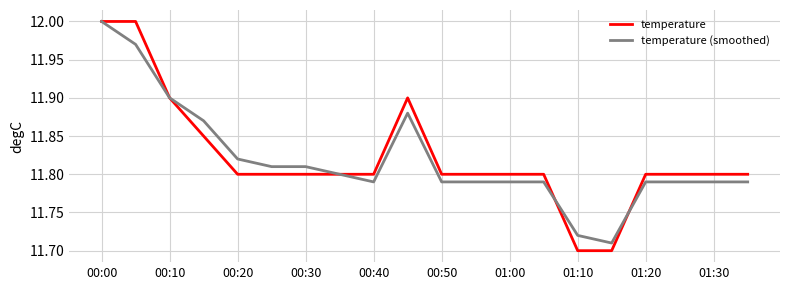

Which series has the widest spread of values?

temperature